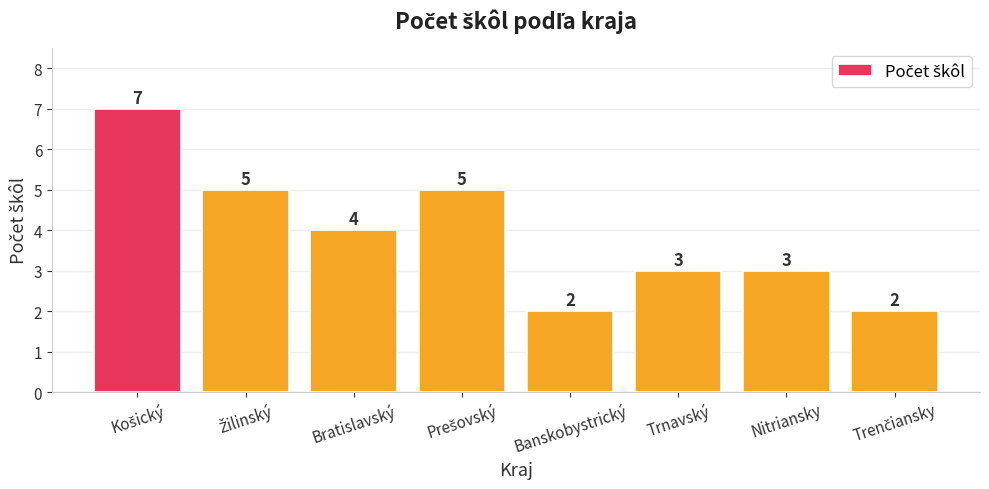

What is the maximum value shown in the chart?

7